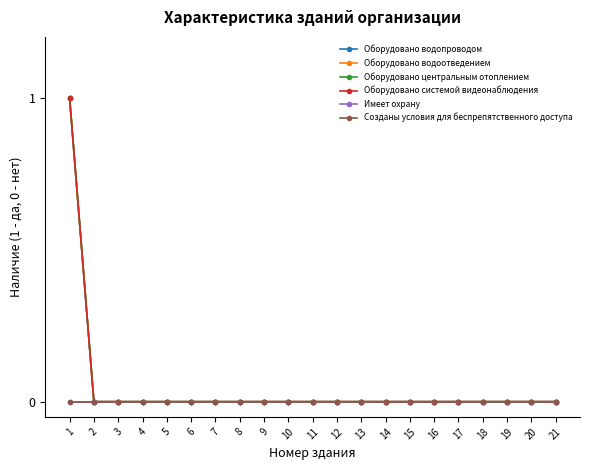

True or false: Оборудовано водоотведением and Оборудовано центральным отоплением cross at least once.

False